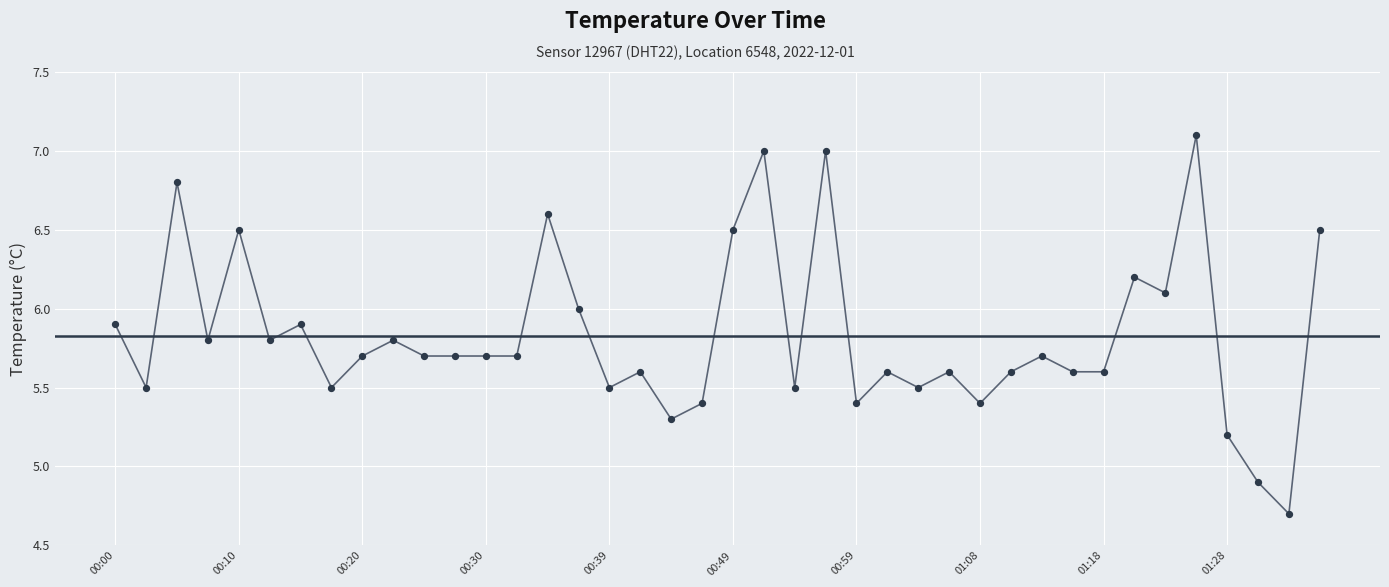

What is the greatest value displayed?

7.1